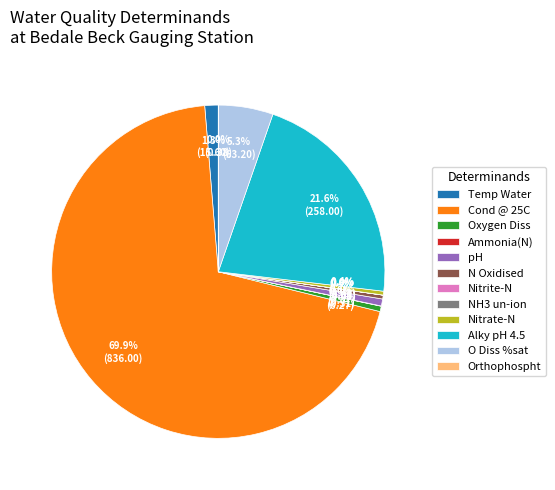

The O Diss %sat slice represents 5% of the pie. True or false?

True